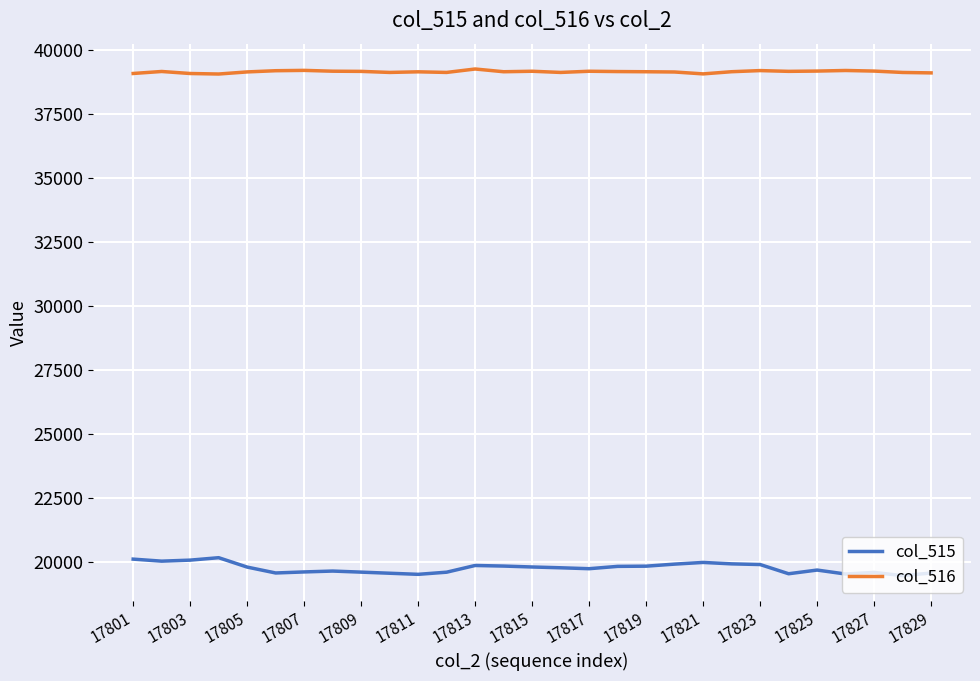

What is the minimum value for col_515?

19477